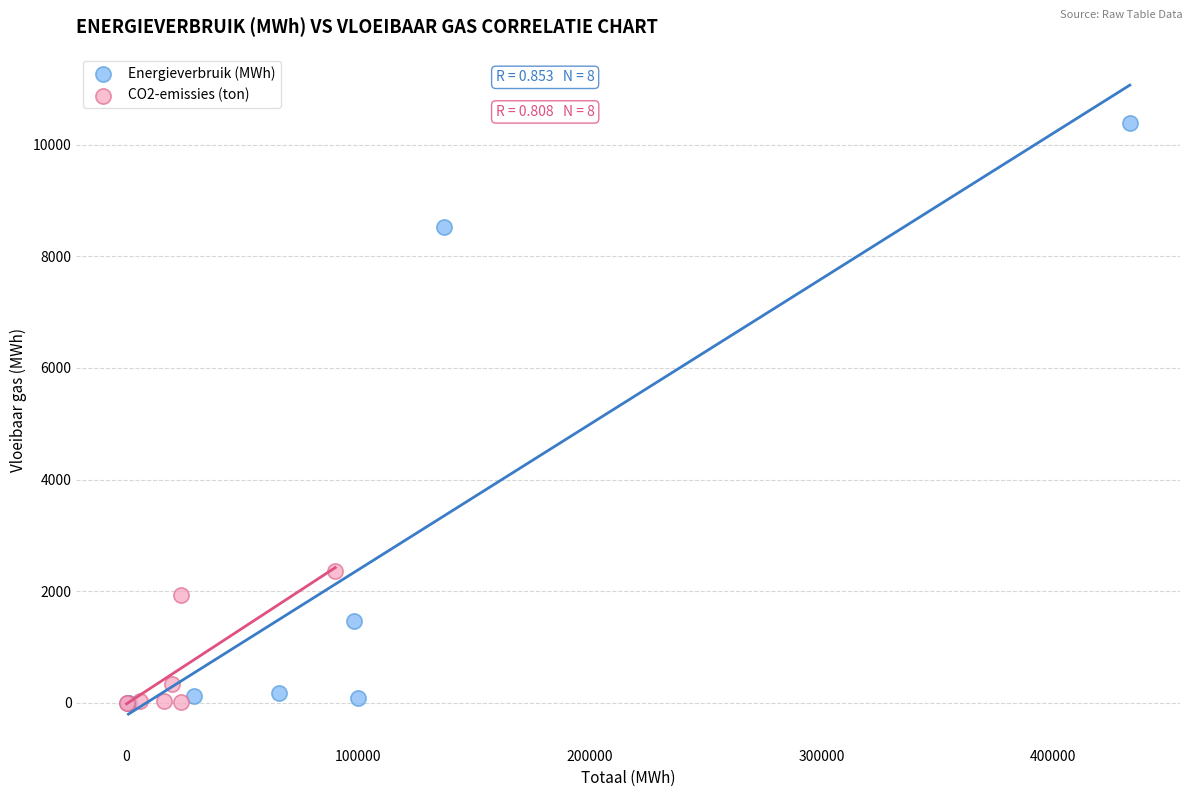

Which series reaches the maximum Y coordinate?

Energieverbruik (MWh)